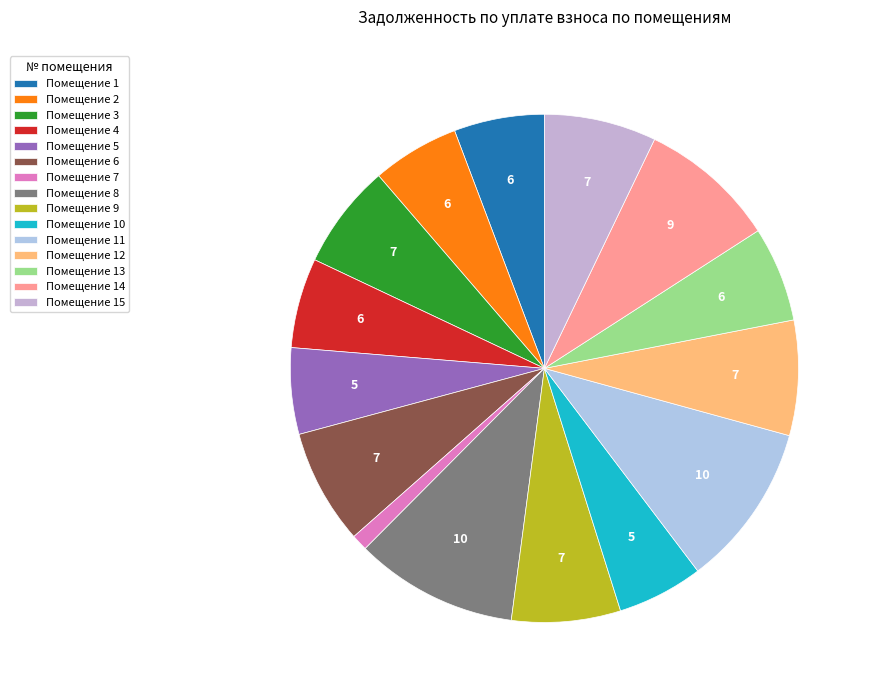

Is there a majority slice in this chart?

No